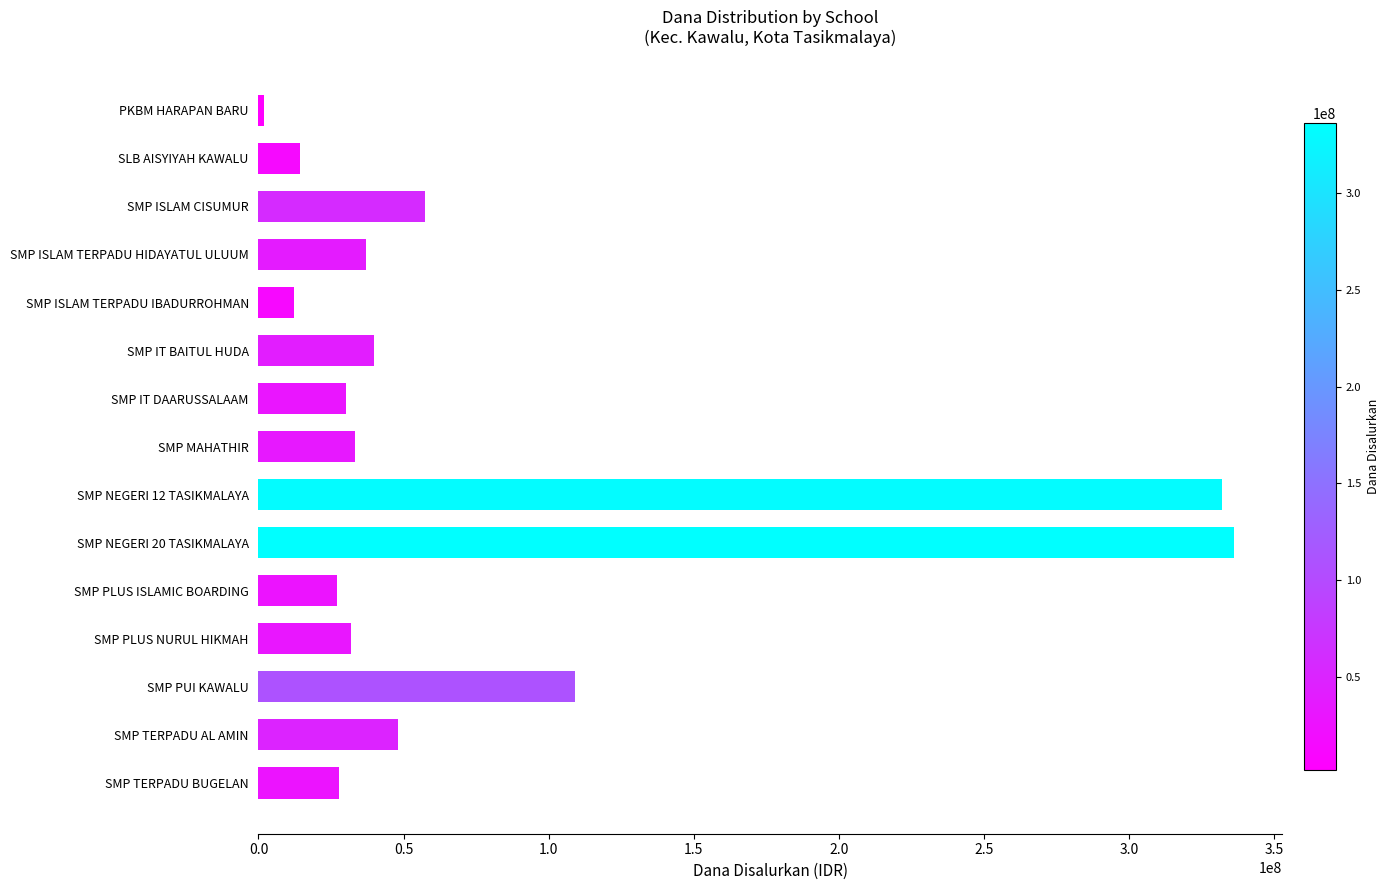

Is it true that the value at SMP NEGERI 20 TASIKMALAYA is 336000000?

True